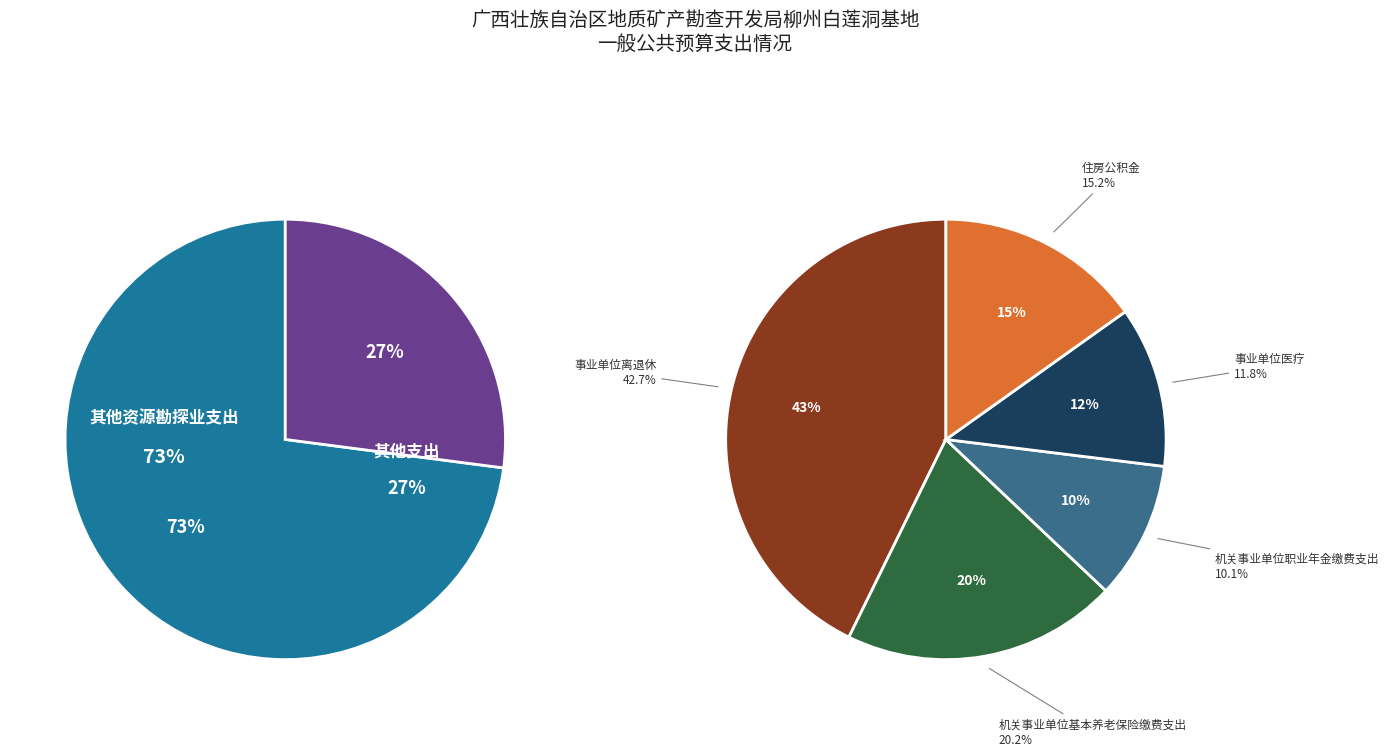

Which slice is the largest?

其他资源勘探业支出